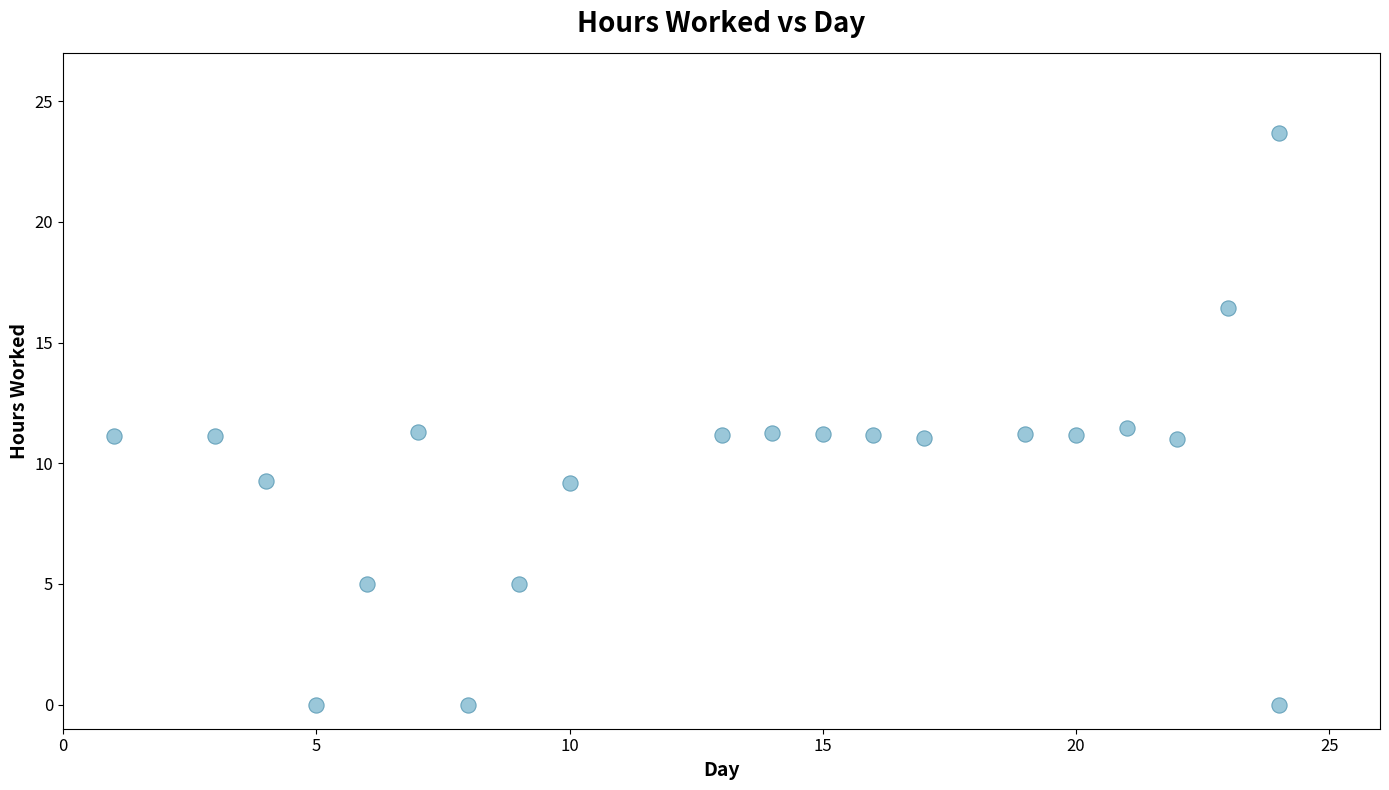

What is the range of Y values (max minus min)?

23.7